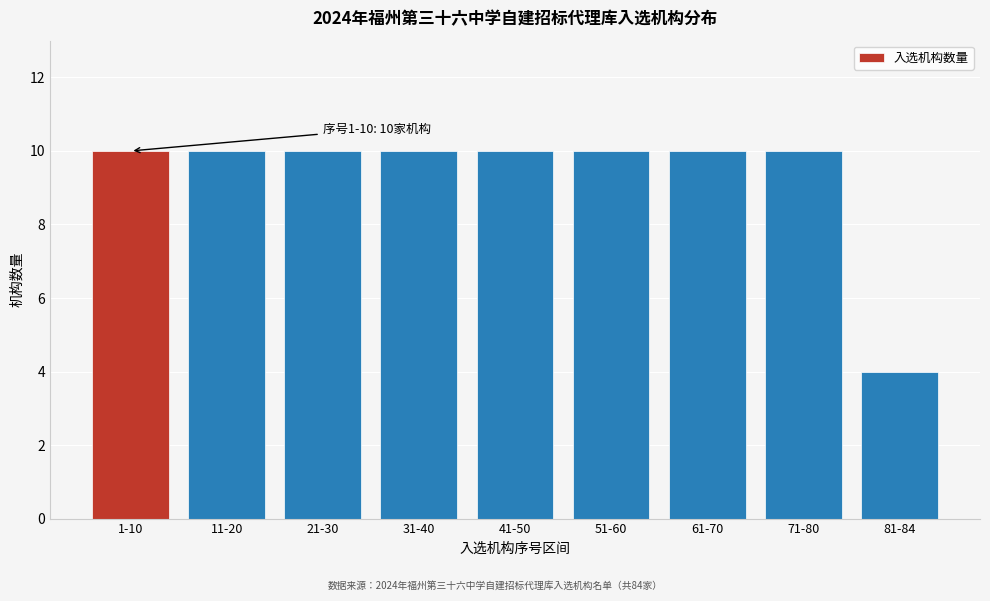

Reading left to right, what are all the values shown in this chart?

1-10=10	11-20=10	21-30=10	31-40=10	41-50=10	51-60=10	61-70=10	71-80=10	81-84=4